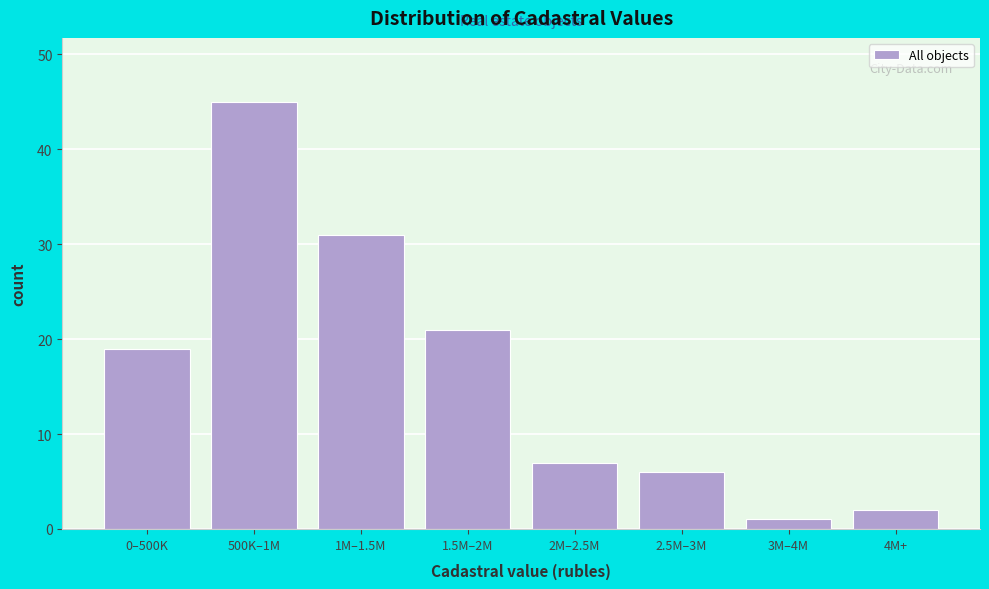

Reading left to right, list all the values displayed in this chart.

0–500K=19	500K–1M=45	1M–1.5M=31	1.5M–2M=21	2M–2.5M=7	2.5M–3M=6	3M–4M=1	4M+=2